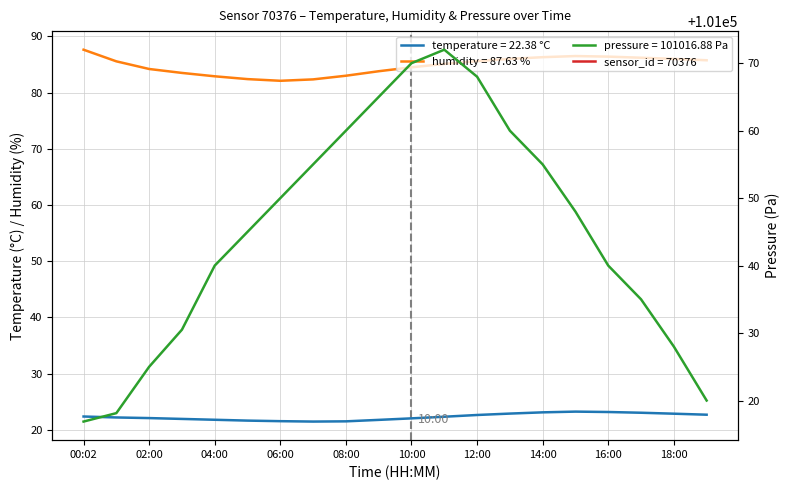

How many lines are shown in the chart?

3